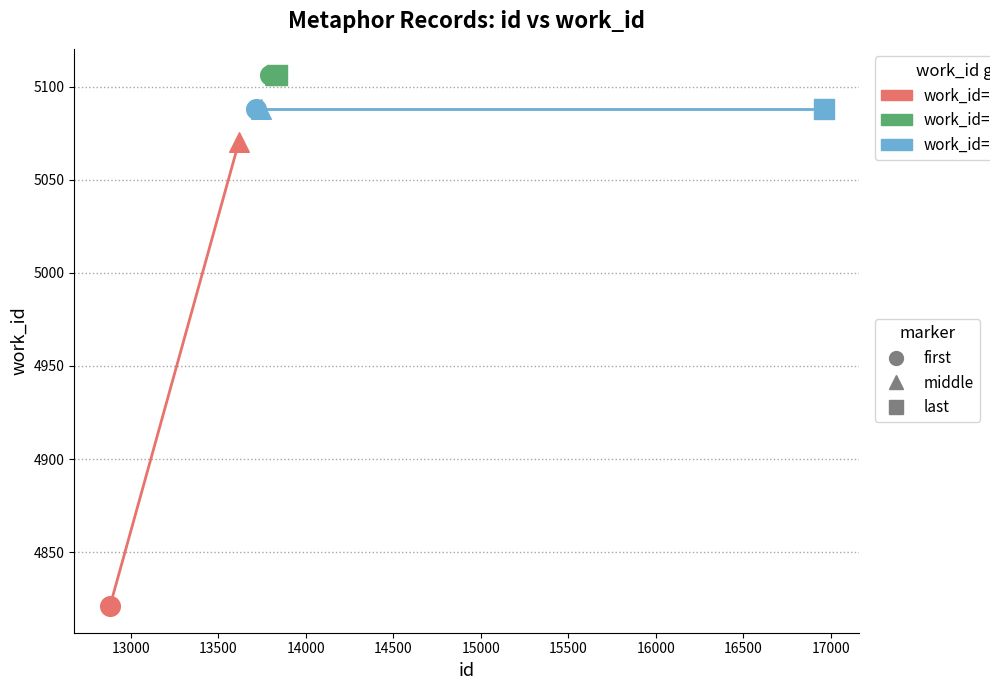

Which has a higher value, 13832 or 13715?

13832